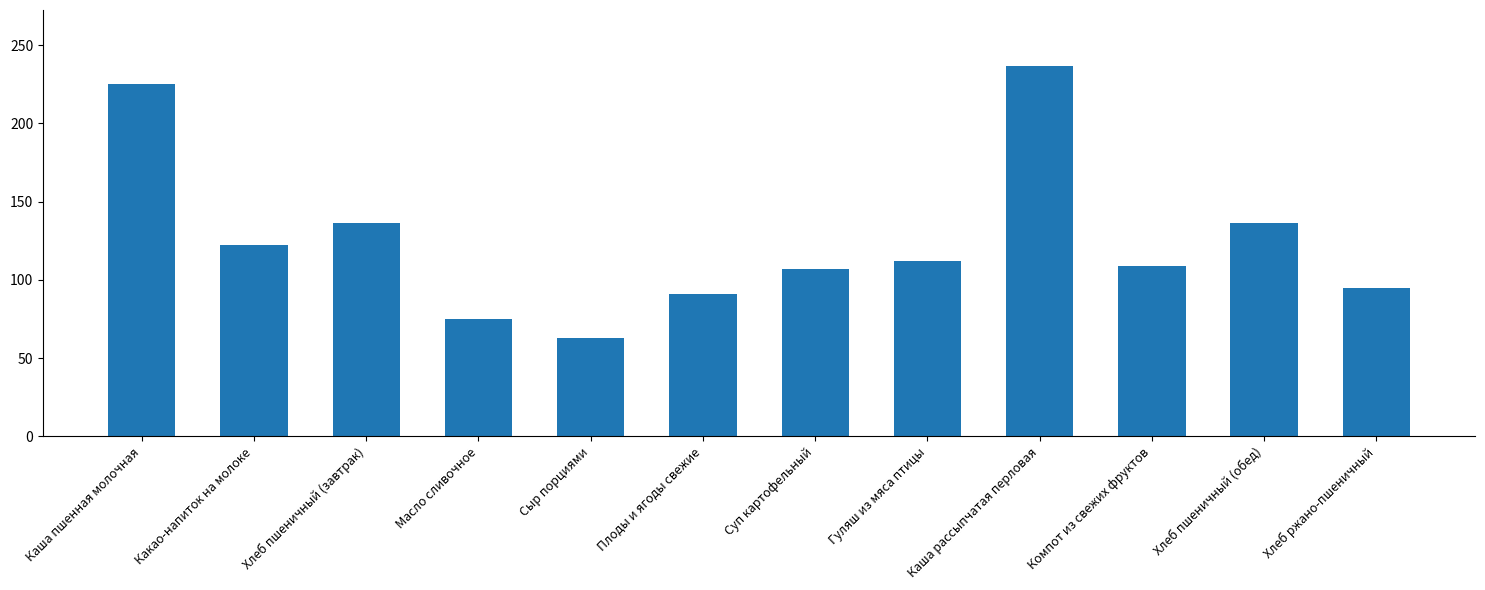

Between Каша пшенная молочная and Хлеб пшеничный (обед), which is larger?

Каша пшенная молочная